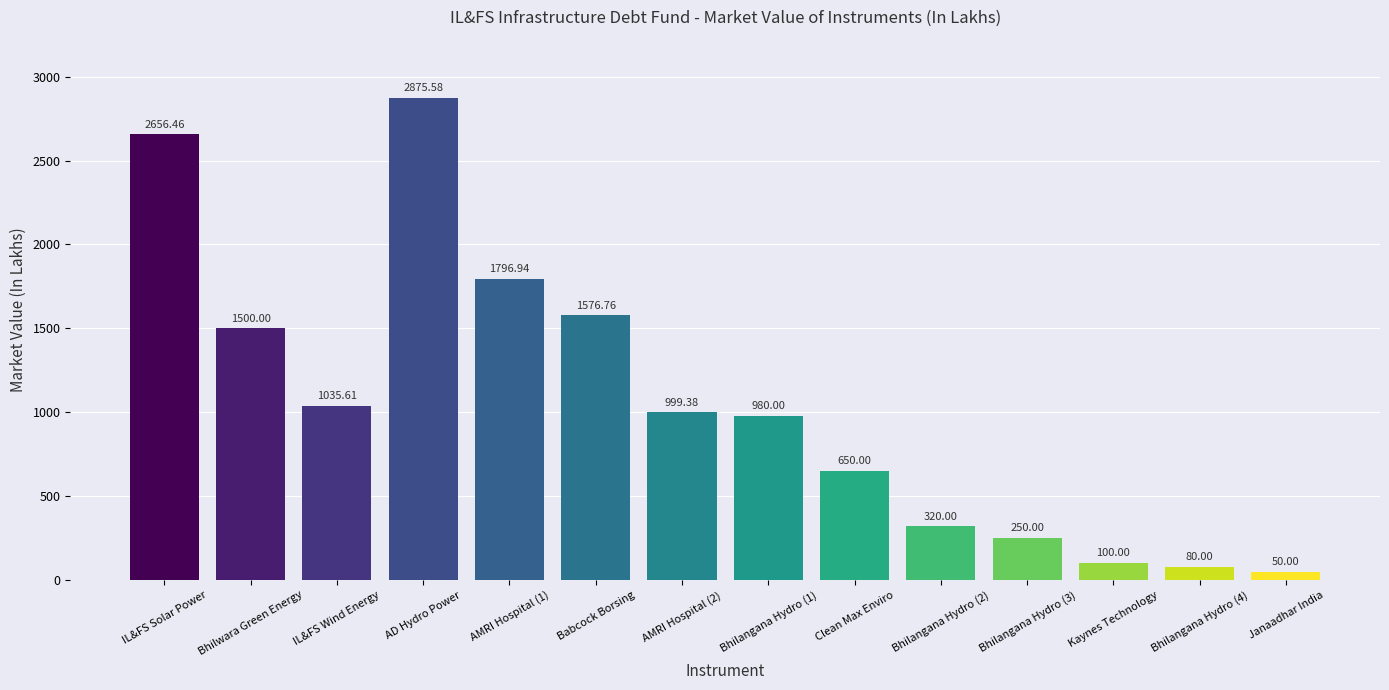

Does the chart contain stacked bars?

No